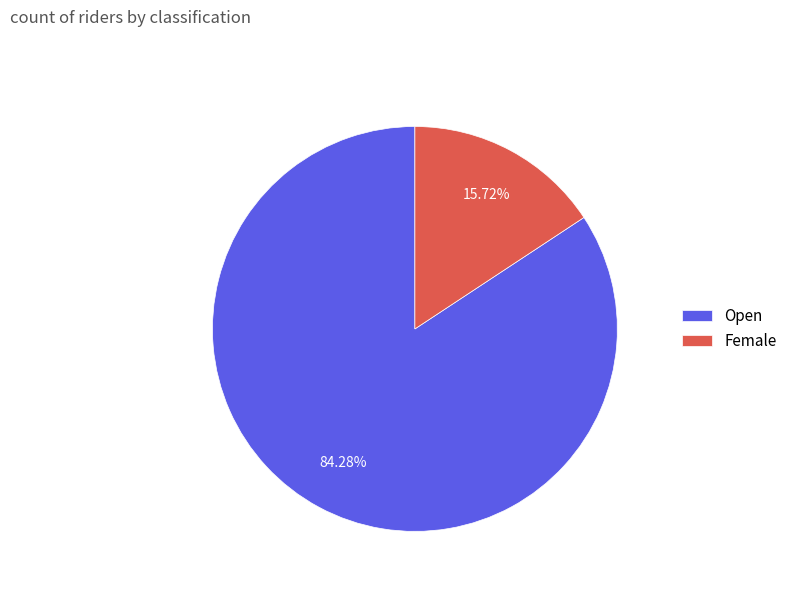

Is Female the majority of the pie?

No